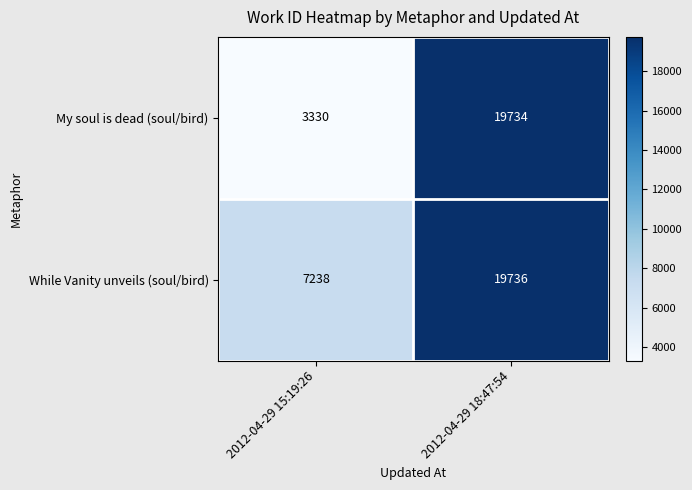

At which category is the sum across all series the highest?

2012-04-29 18:47:54